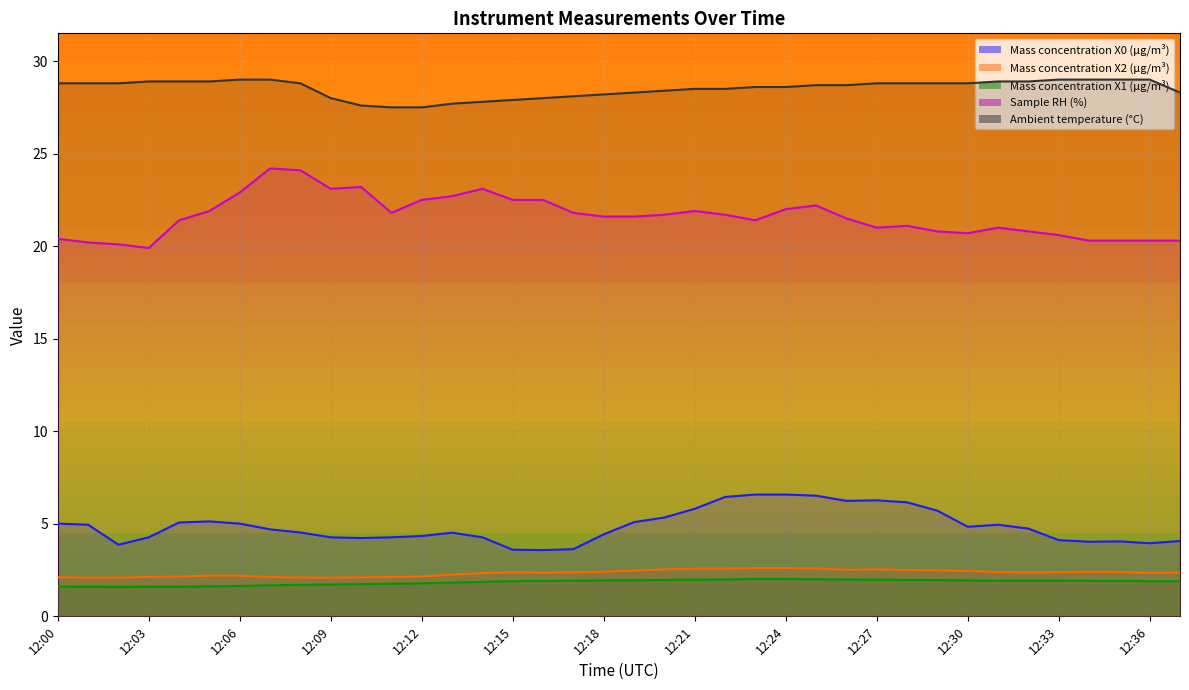

The Sample RH (%) series shows 36.8 at 12:28. True or false?

False